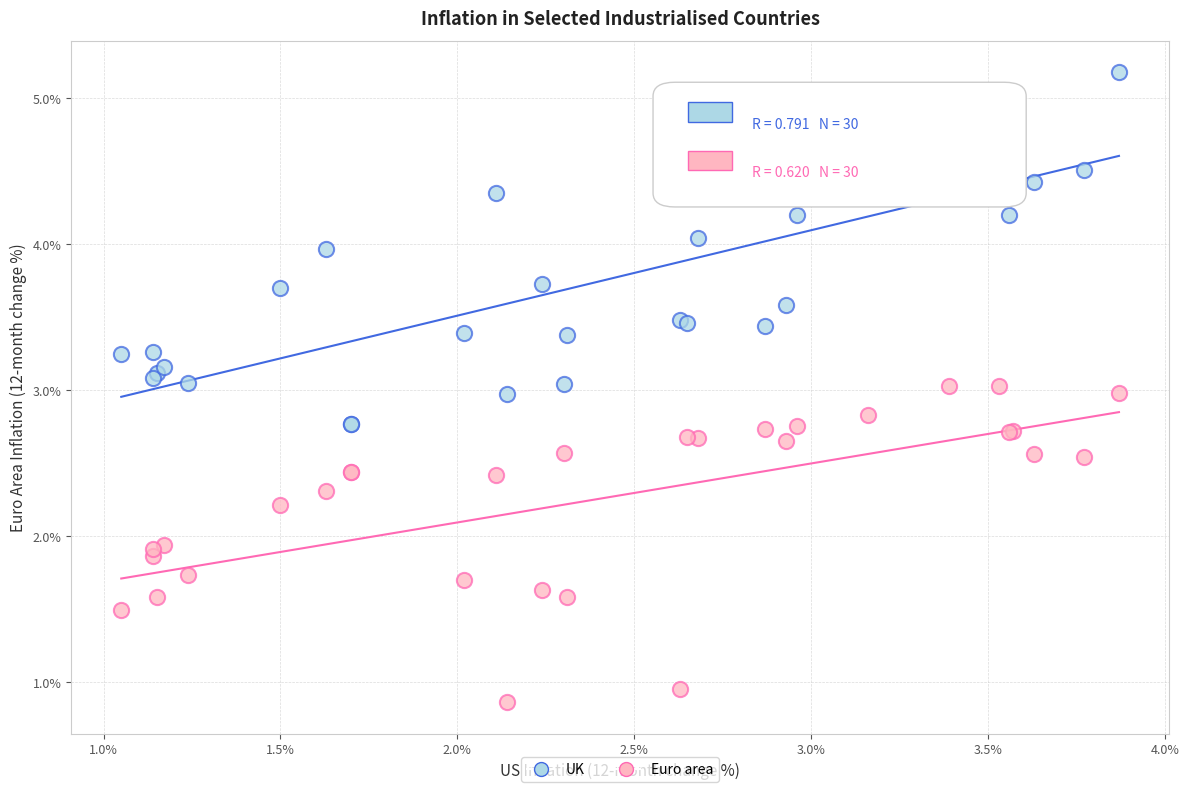

What are all the series names shown in the legend?

UK, Euro area